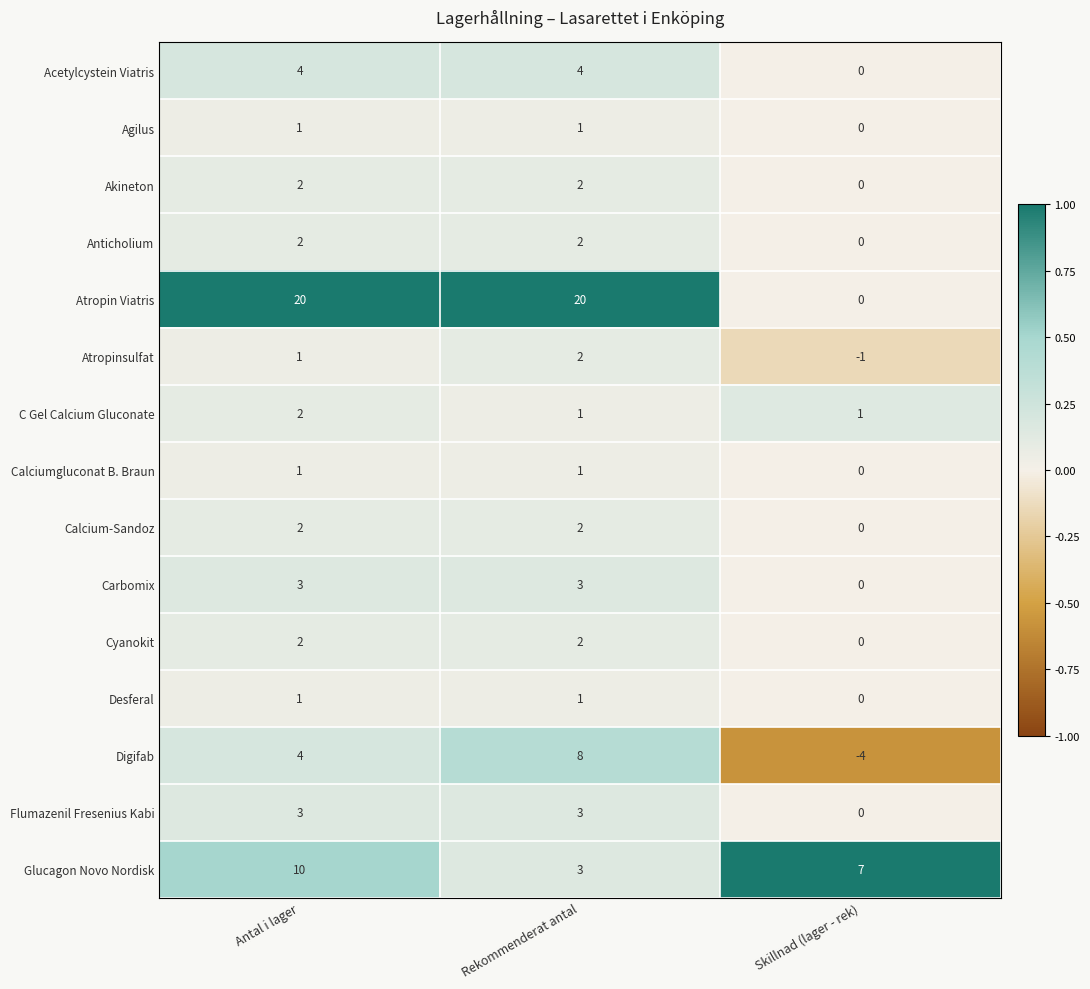

At which category is the sum across all series the highest?

Antal i lager